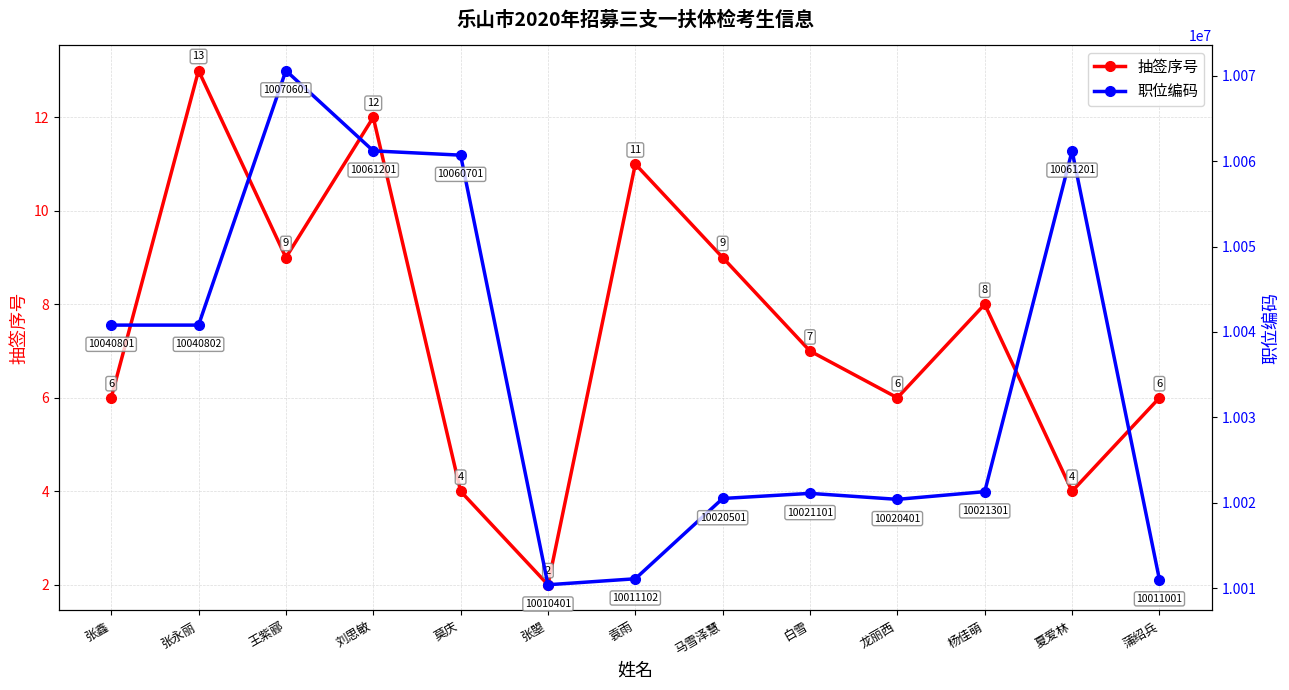

What is the value of the 职位编码 point at the 7th from the left?

10011102